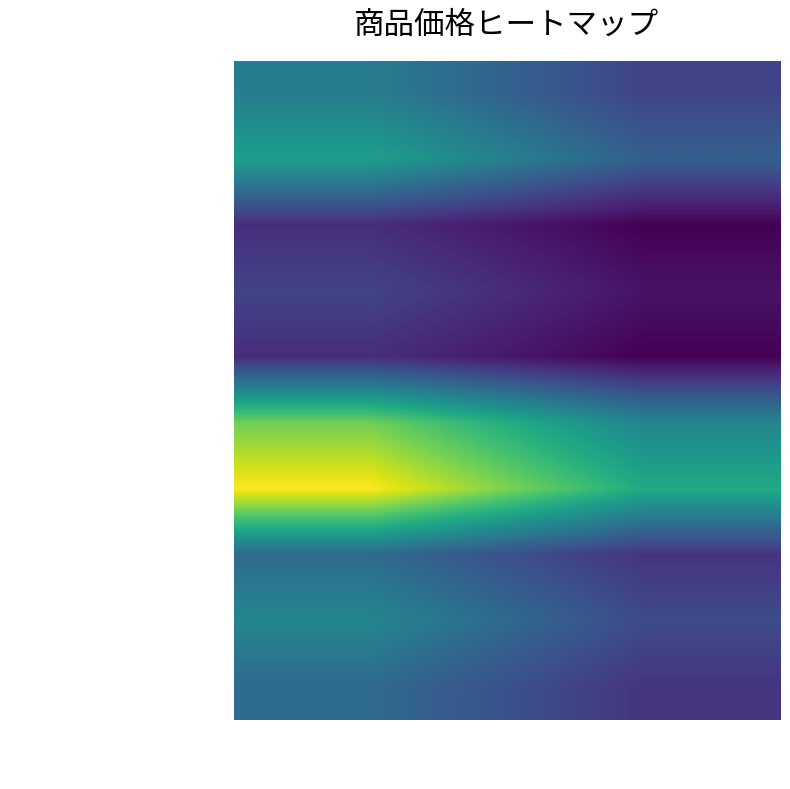

At how many categories does at least one series exceed 25630?

2